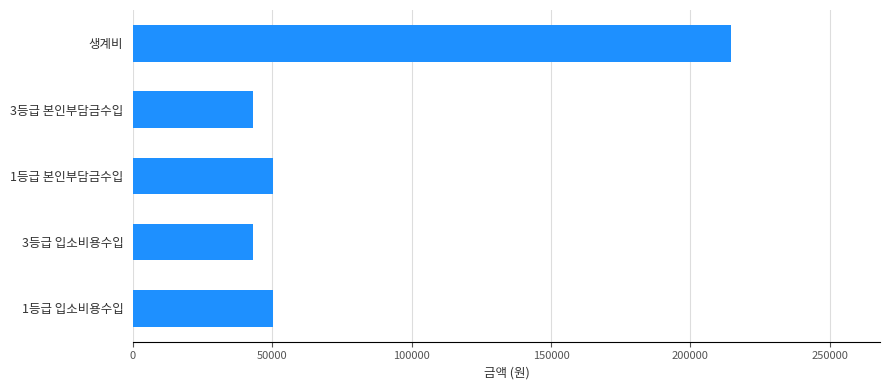

Approximately how many times larger is the value at 3등급 입소비용수입 compared to 1등급 본인부담금수입?

0.9